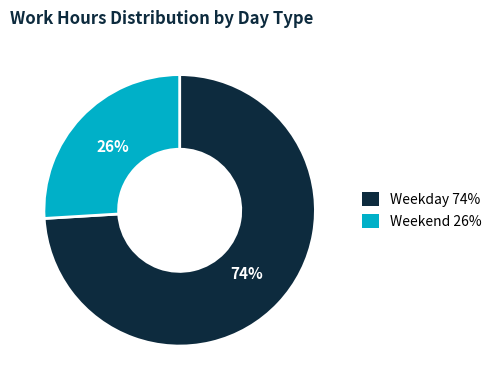

Does any single category account for the majority?

Yes